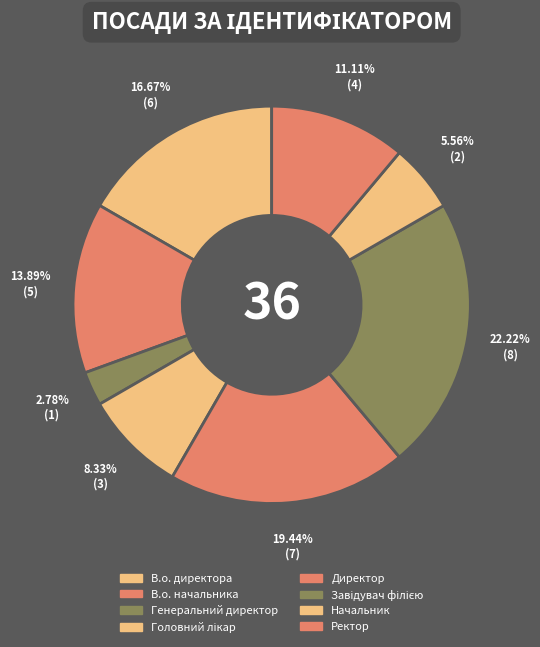

Which slice is the smallest?

Генеральний директор